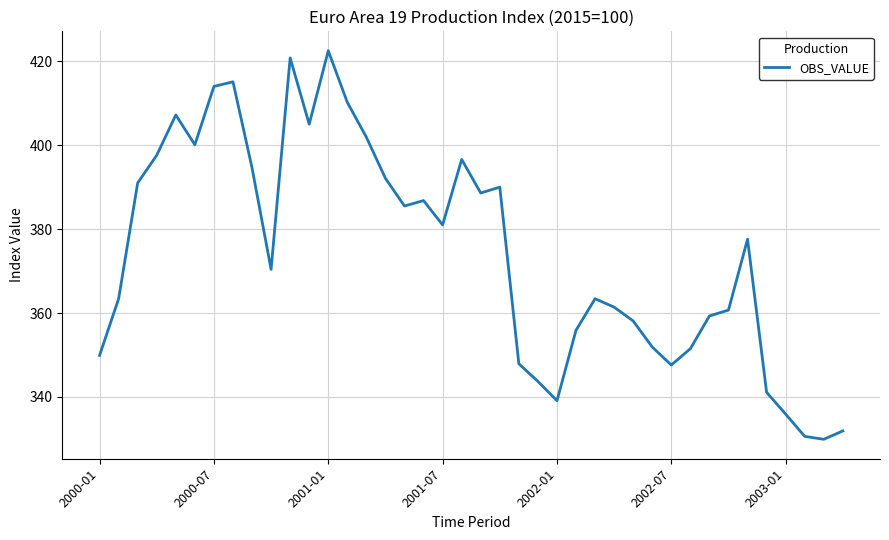

What is the greatest value displayed?

422.5